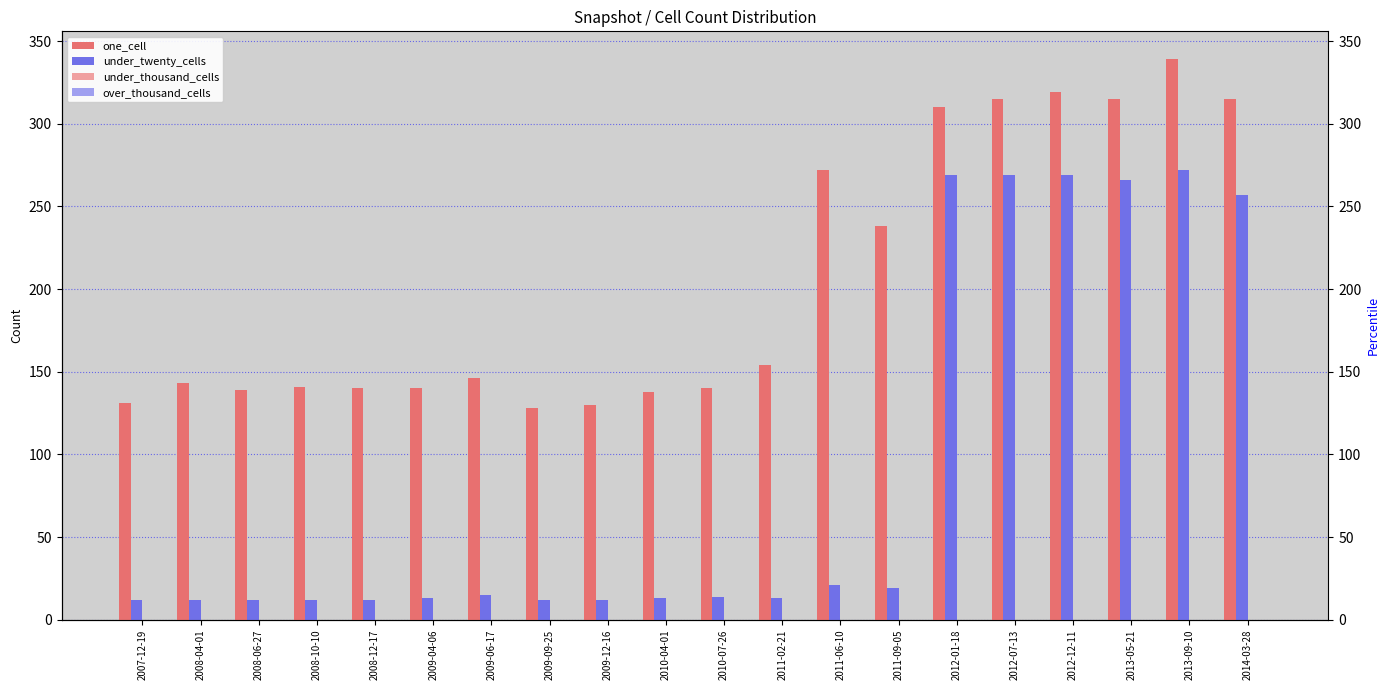

Is the value of over_thousand_cells at 2013-09-10 greater than the value of under_twenty_cells at 2009-09-25?

No